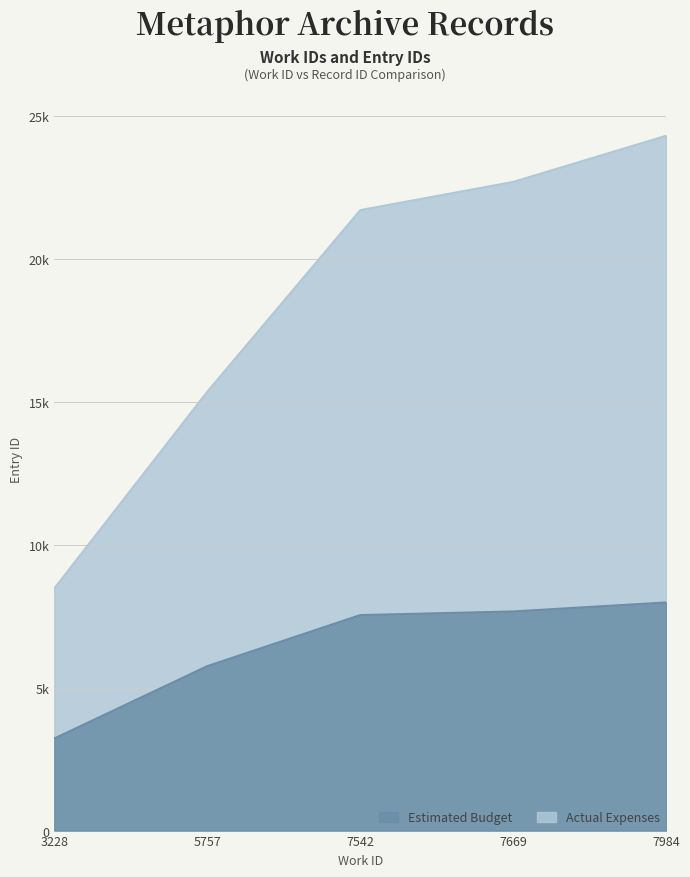

How many data points in Actual Expenses are above 21702?

2